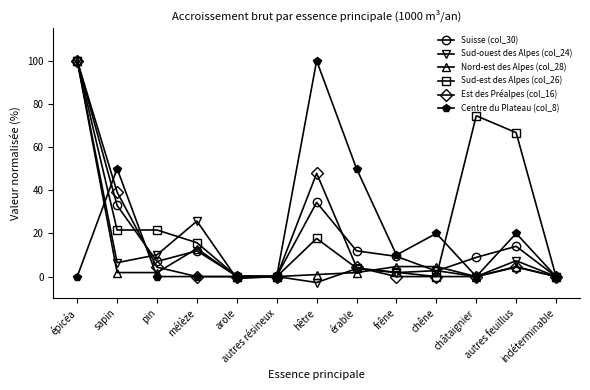

What are all the series names shown in the legend?

Suisse (col_30), Sud-ouest des Alpes (col_24), Nord-est des Alpes (col_28), Sud-est des Alpes (col_26), Est des Préalpes (col_16), Centre du Plateau (col_8)